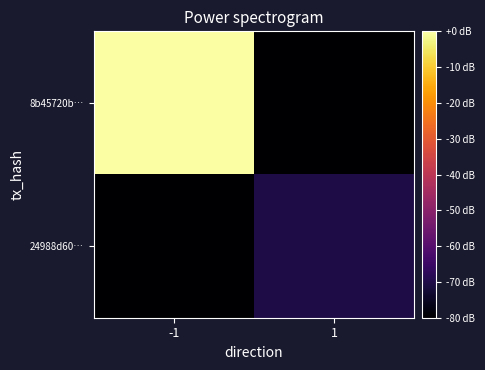

Reading left to right, transcribe all the data shown in this chart.

8b45720b…: -1=0.0	1=-80.0
24988d60…: -1=-80.0	1=-70.6